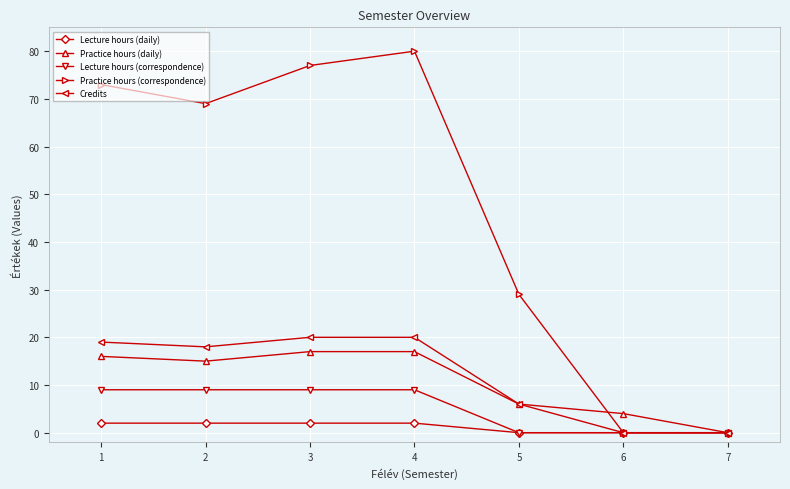

What is the sum of the Practice hours (correspondence) values at 4 and 6?

80